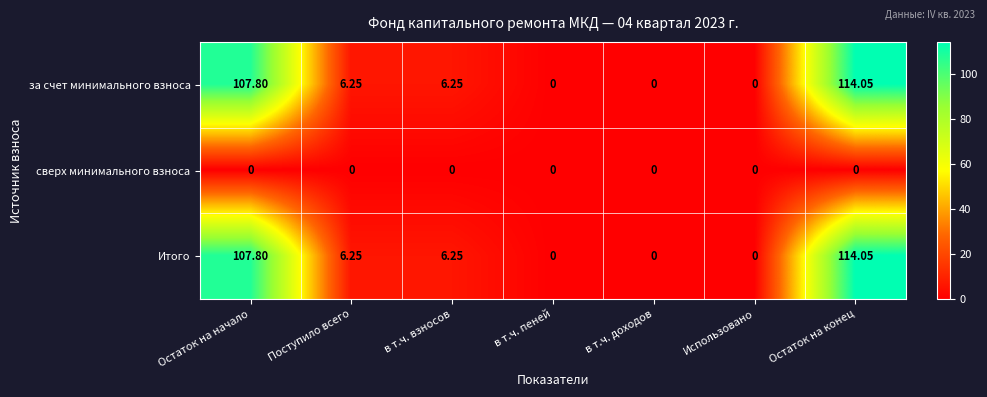

At which label does Итого first exceed 6?

Остаток на начало